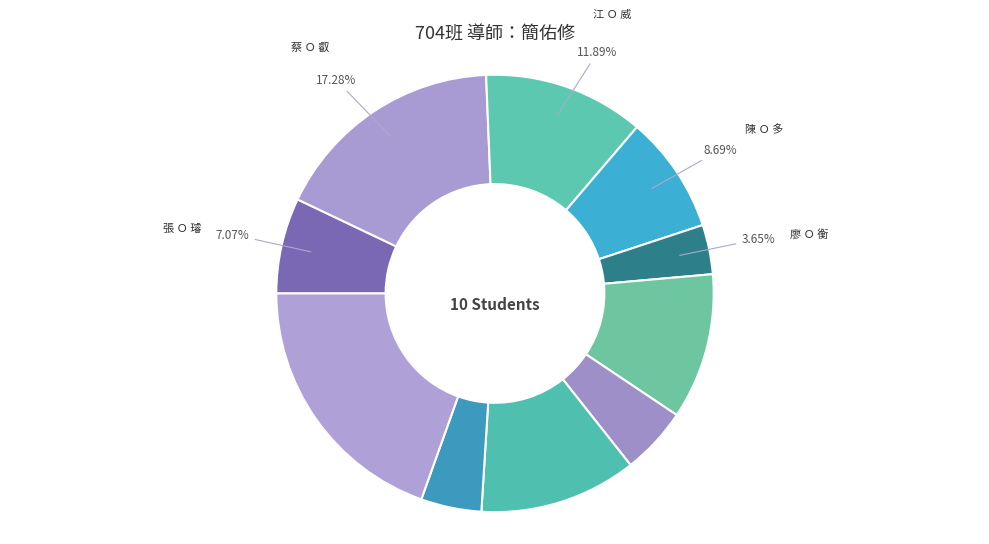

To the nearest percent, what is the difference between the largest and smallest slice percentages?

16%